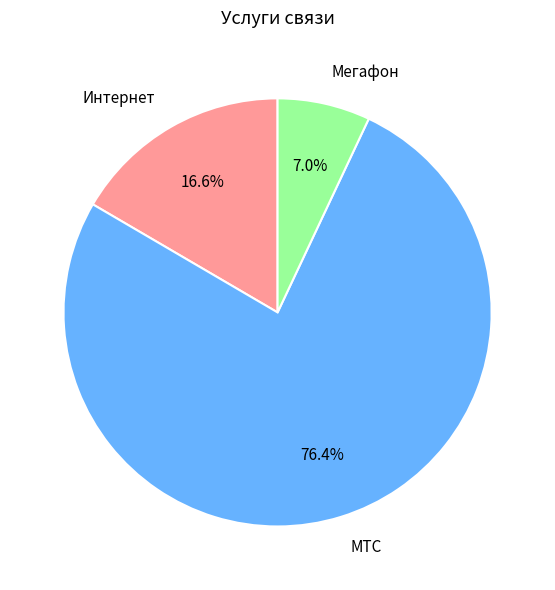

What is the smallest slice in the pie chart?

Мегафон